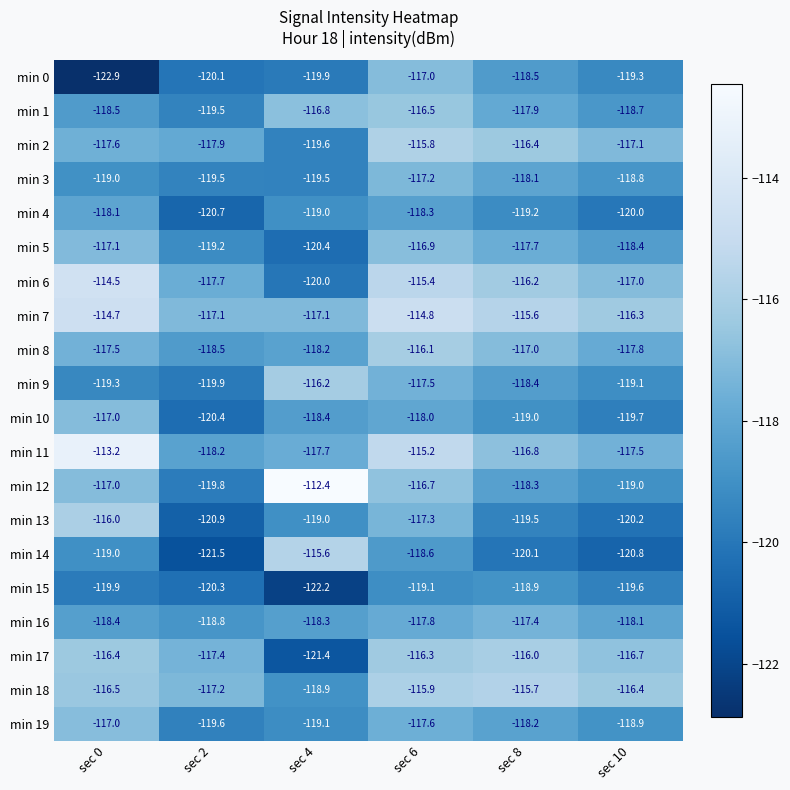

What is the smallest value displayed?

-122.9